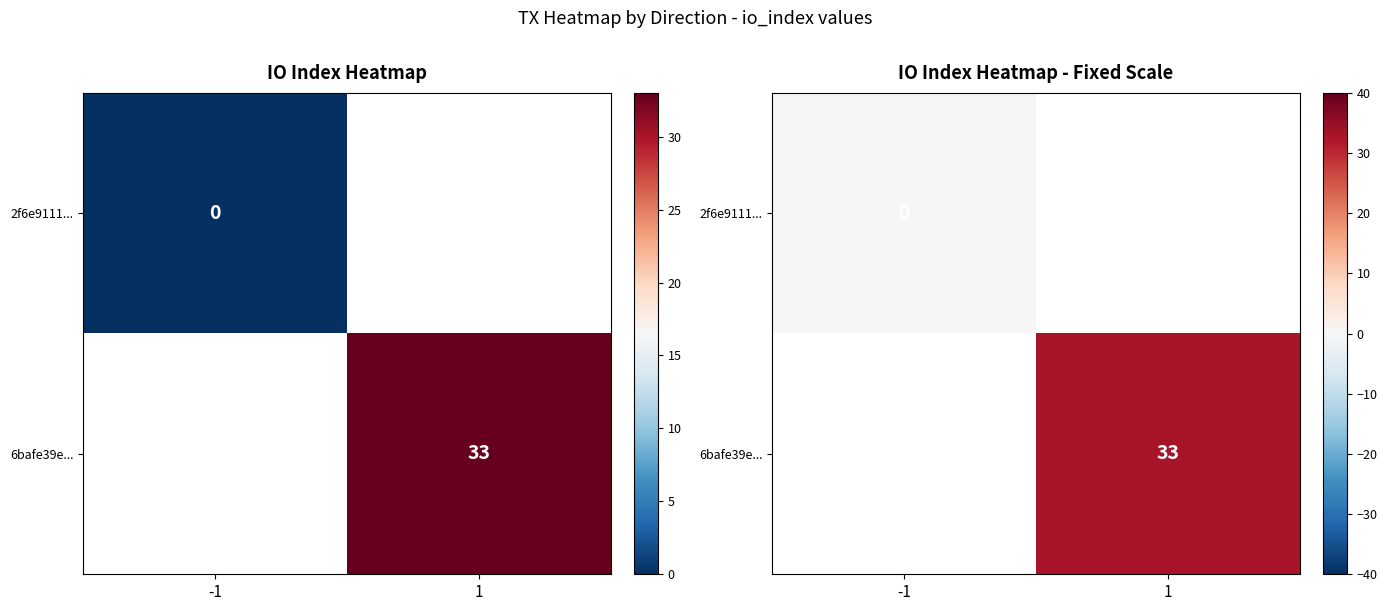

At which label does 6bafe39e... reach its minimum?

-1